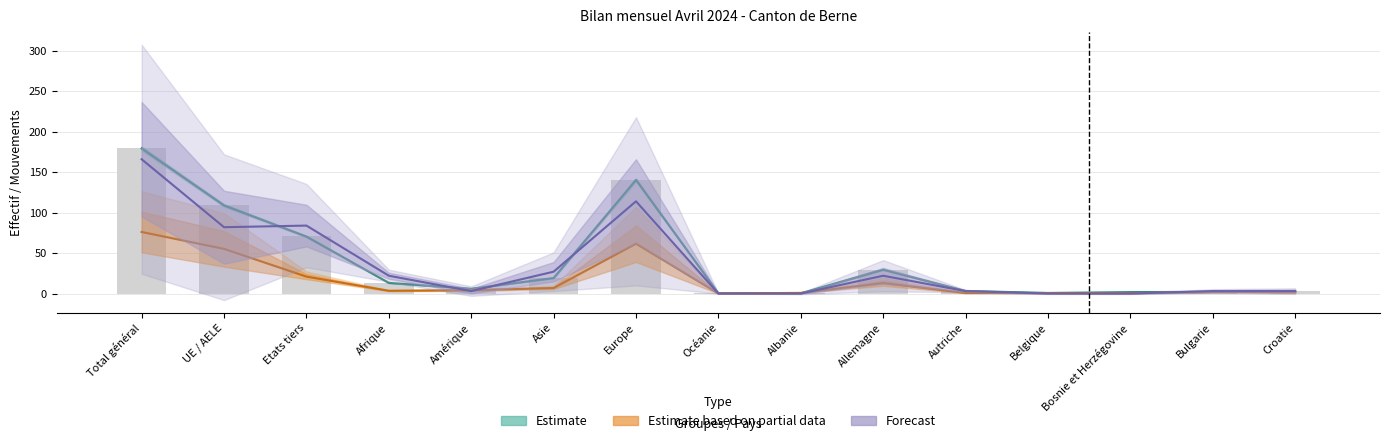

Between Etats tiers and Autriche, which series saw the biggest shift?

Forecast